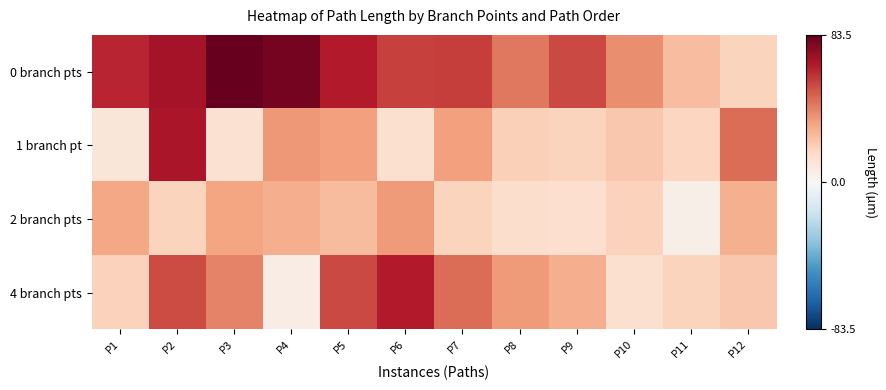

Count the number of categories in the chart.

12